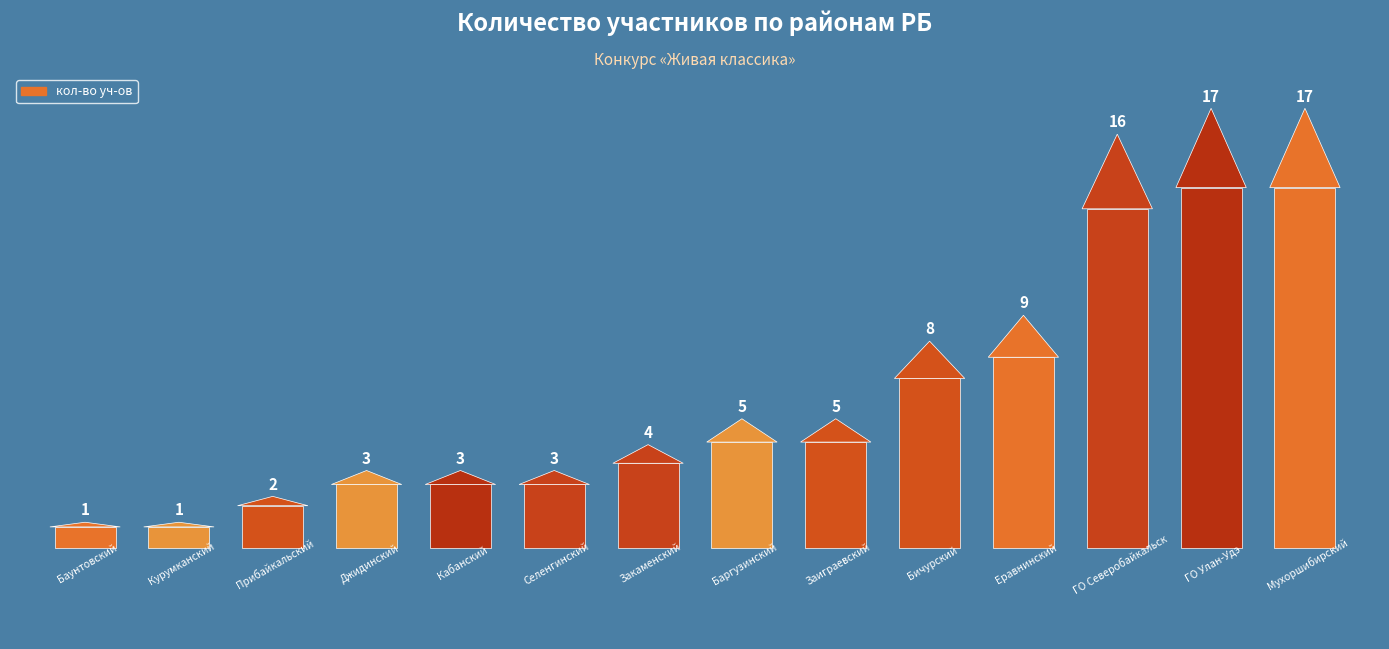

Are the bars horizontal?

No